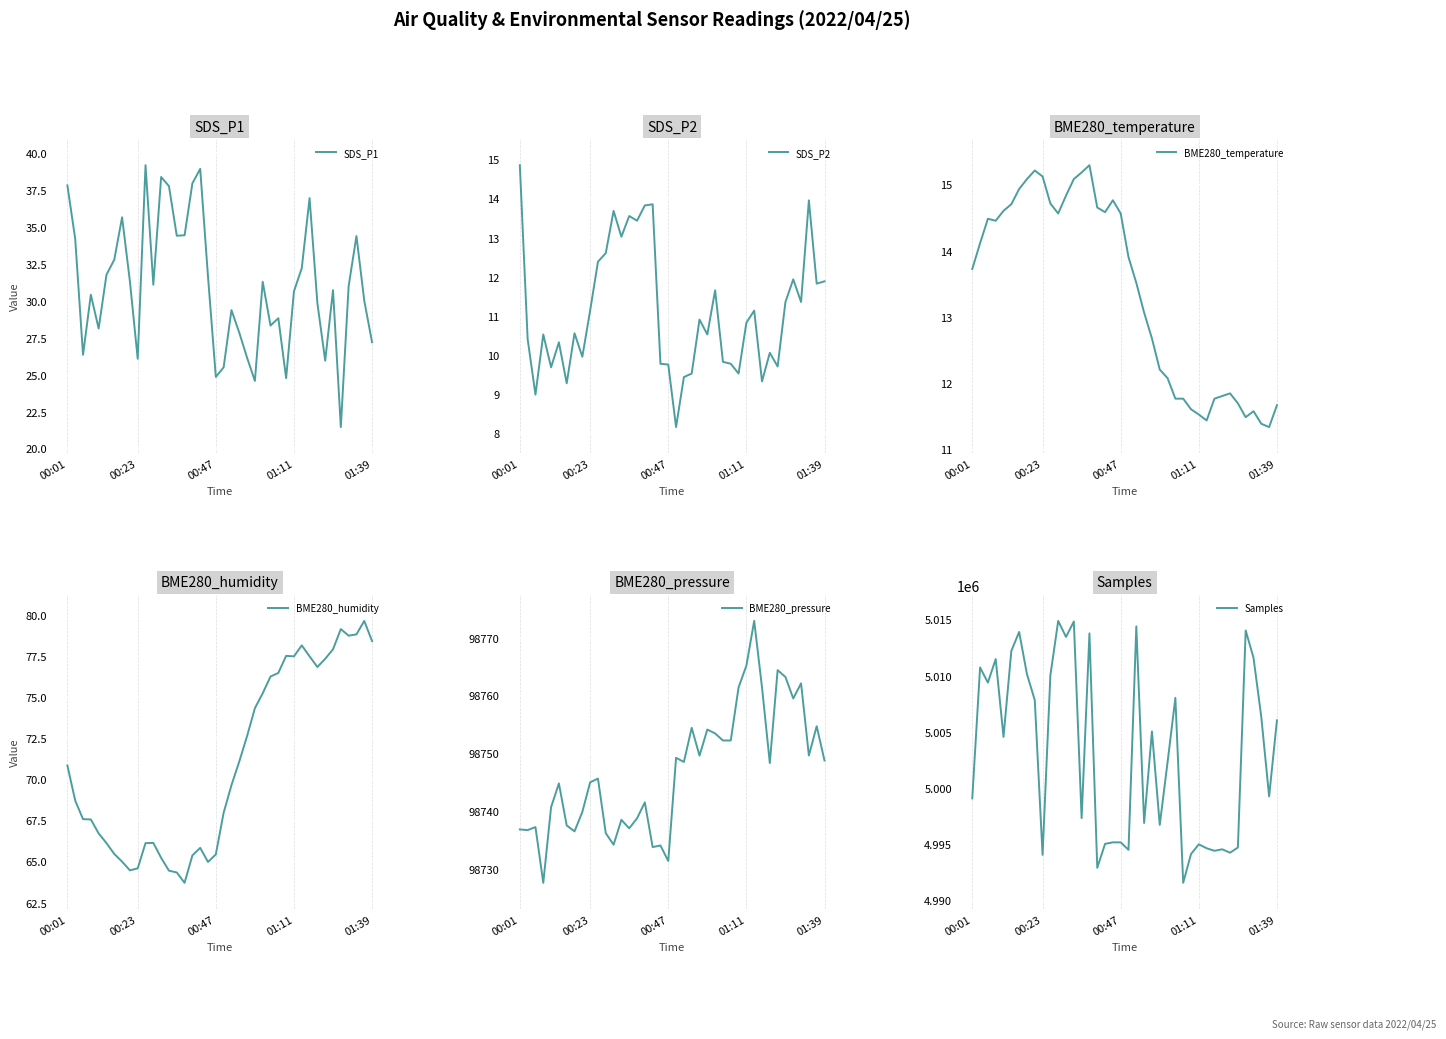

How many values in the BME280_temperature series exceed 13?

23